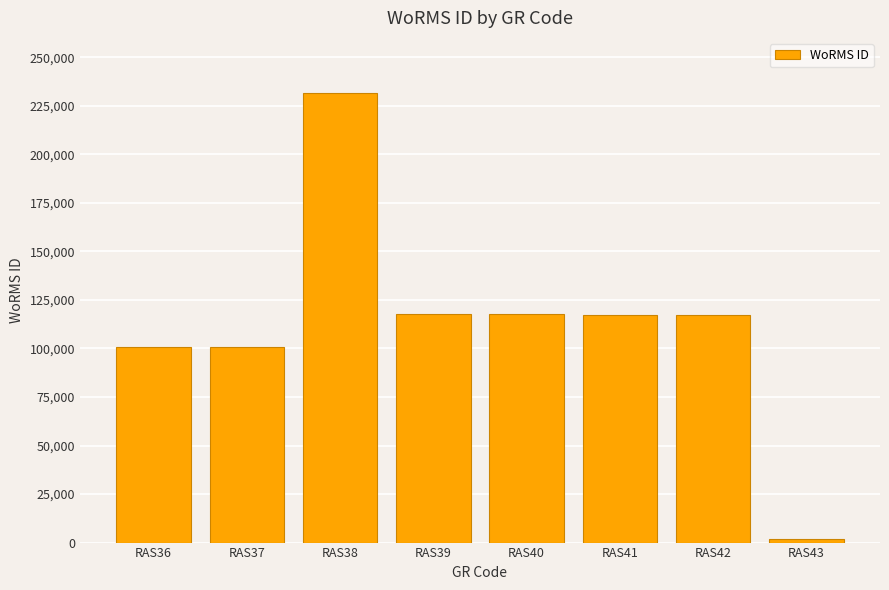

How many distinct data groups are displayed?

1